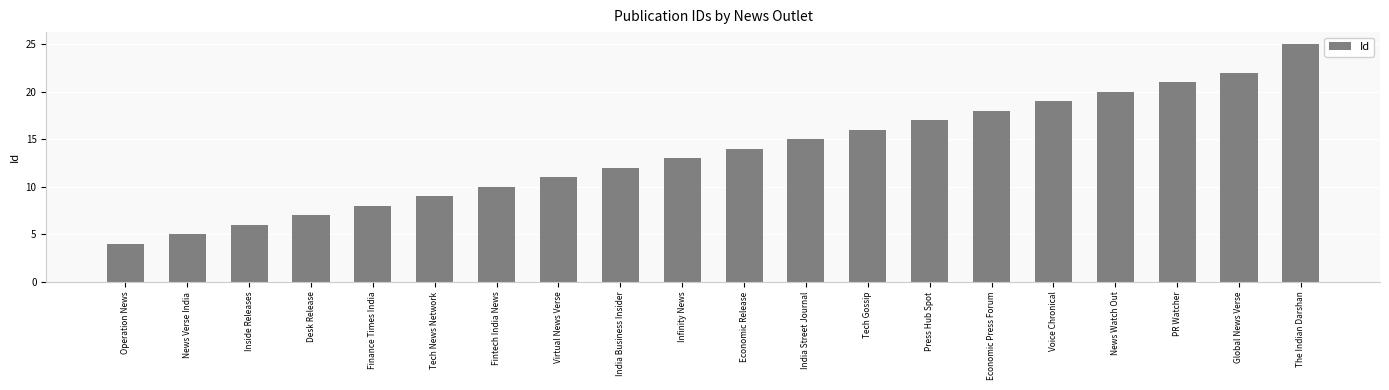

What is the difference between the maximum and minimum values?

21